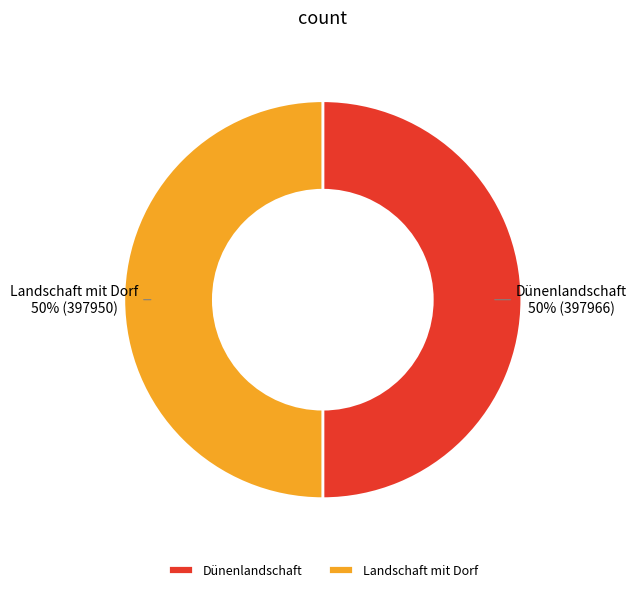

Approximately how many times larger is the value at Dünenlandschaft compared to Landschaft mit Dorf?

1.0